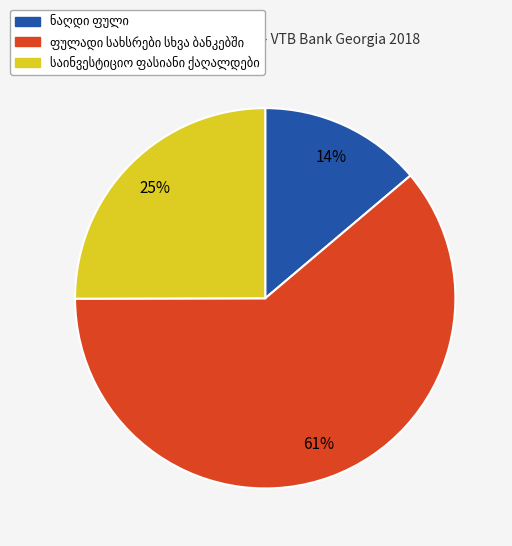

Does any single category account for the majority?

Yes